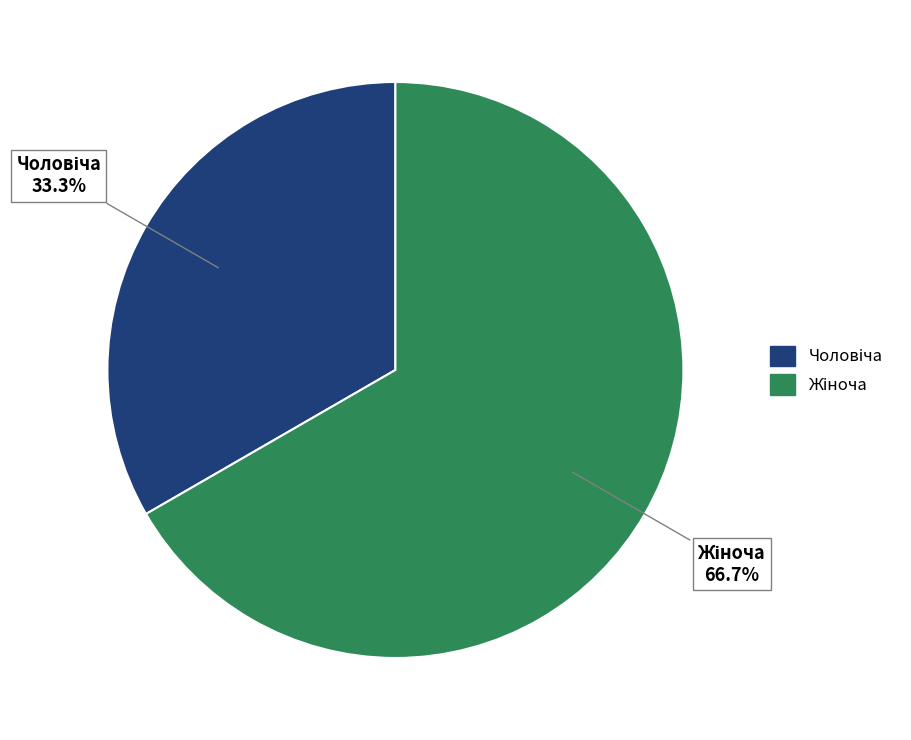

Does any single category account for the majority?

Yes